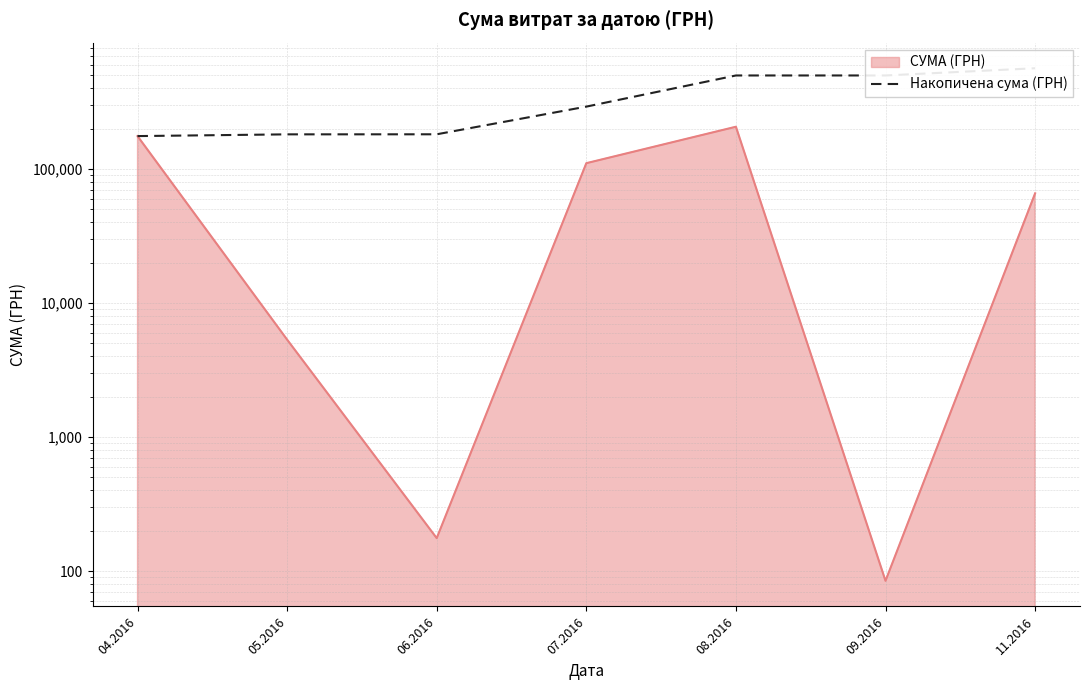

Count the number of values greater than 291937.

4